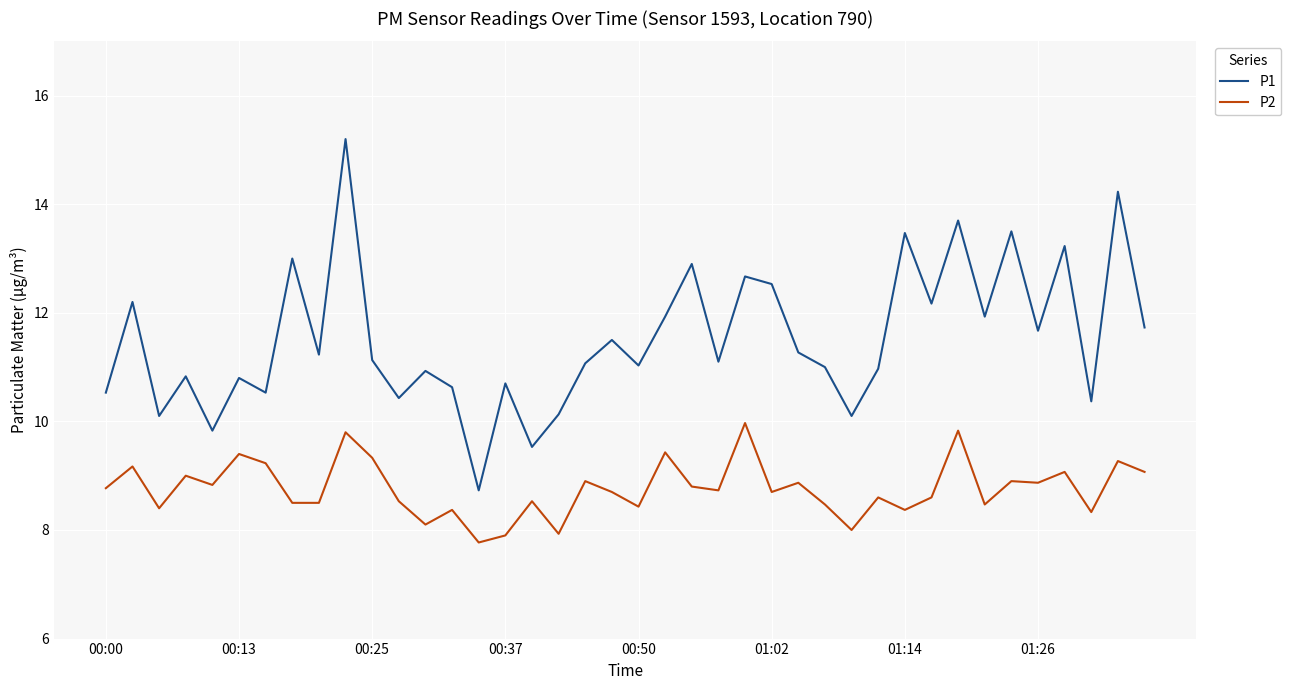

True or false: P1 has more than 2 interior local peaks.

True